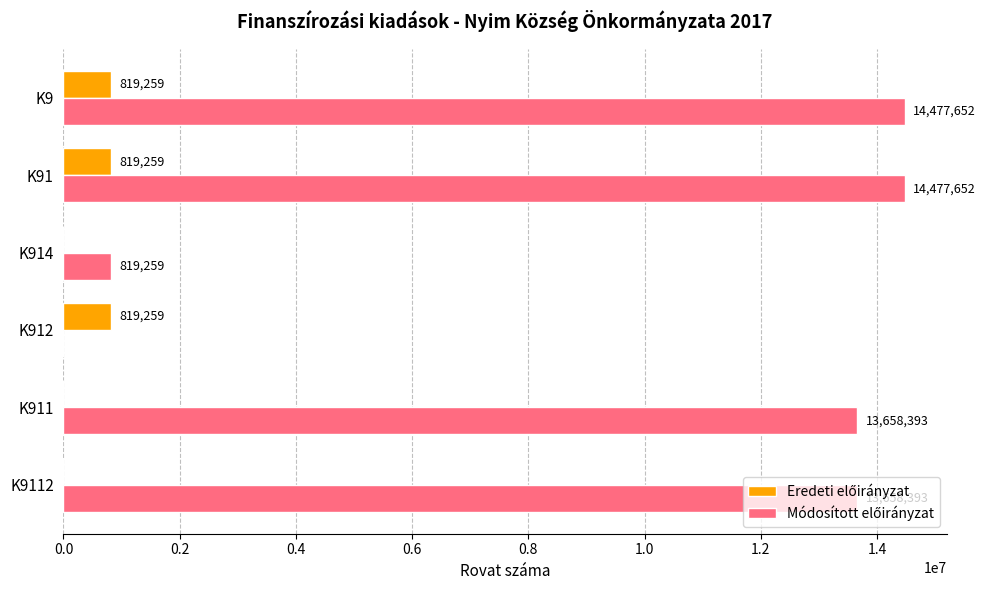

What is the maximum value shown in the chart?

14477652